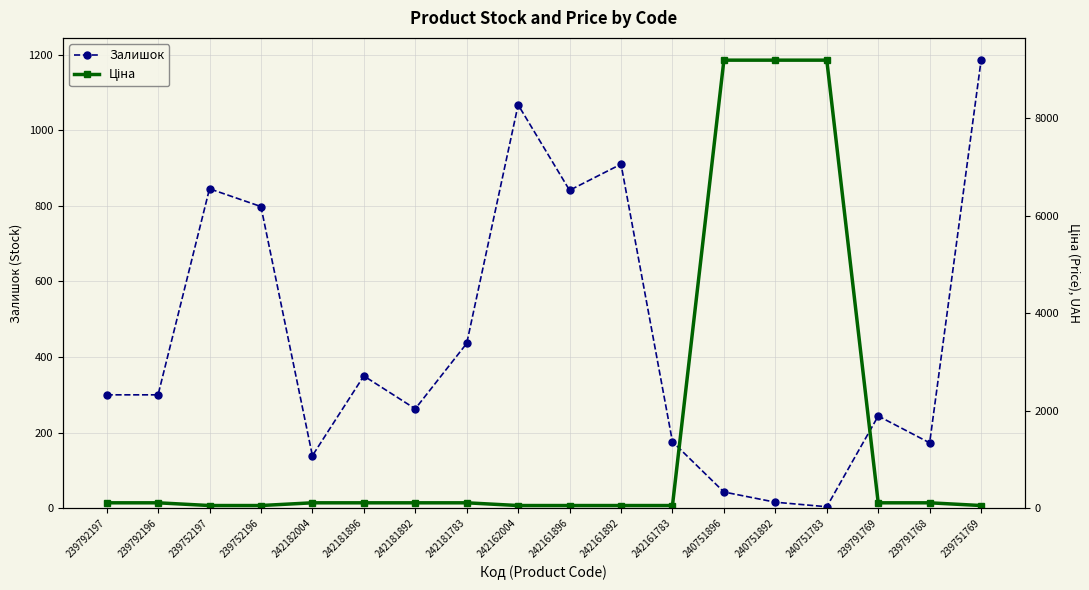

Reading left to right, extract all data points from this chart.

Залишок: 239792197=300.0	239792196=300.0	239752197=845.0	239752196=798.0	242182004=139.0	242181896=350.0	242181892=263.0	242181783=436.0	242162004=1067.0	242161896=841.0	242161892=910.0	242161783=176.0	240751896=43.0	240751892=16.0	240751783=4.0	239791769=244.0	239791768=173.0	239751769=1185.0
Ціна: 239792197=111.7	239792196=111.7	239752197=55.9	239752196=55.9	242182004=111.7	242181896=111.7	242181892=111.7	242181783=111.7	242162004=55.9	242161896=55.9	242161892=55.9	242161783=55.9	240751896=9185.9	240751892=9185.9	240751783=9185.9	239791769=111.7	239791768=111.7	239751769=55.9